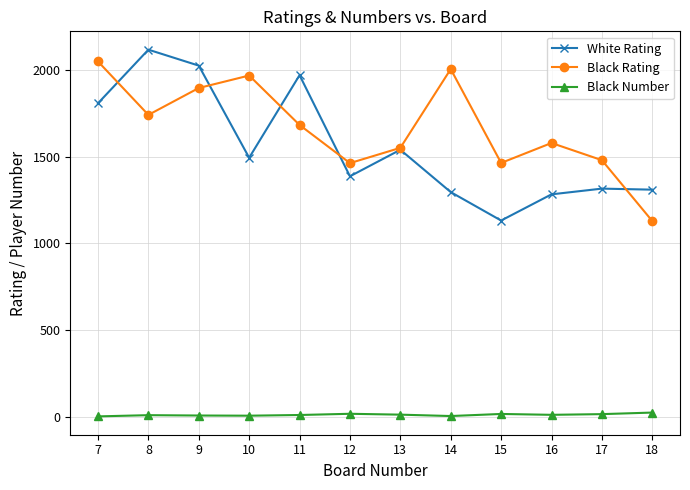

What is the value of the White Rating point at the 11th from the left?

1315